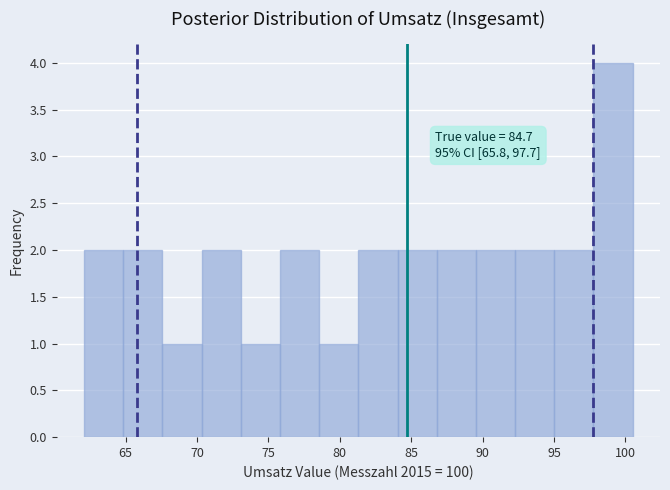

Over which range of the x-axis is the bar tallest?

98.0 to 100.5